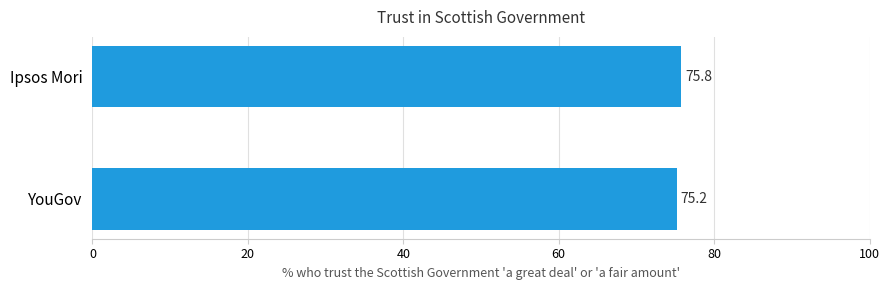

The chart shows a value of 100.6 at Ipsos Mori. True or false?

False